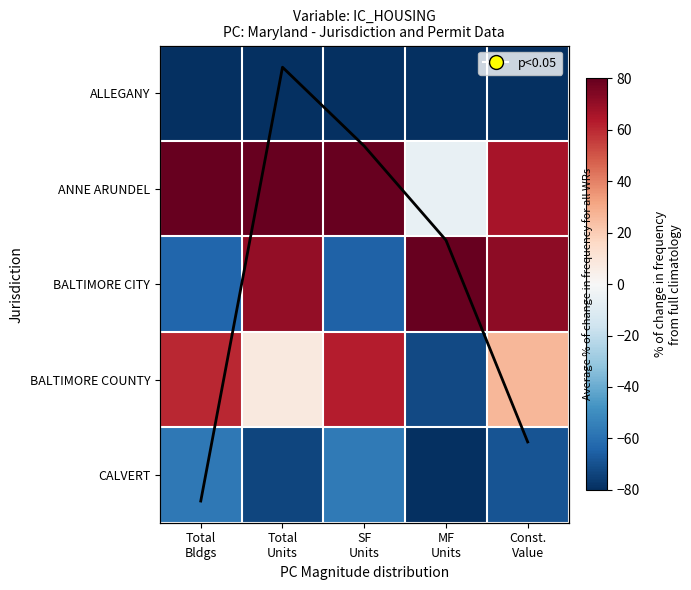

Reading left to right, extract all data points from this chart.

ALLEGANY: Total
Bldgs=-93.6	Total
Units=-96.1	SF
Units=-100.0	MF
Units=-100.0	Const.
Value=-95.2
ANNE ARUNDEL: Total
Bldgs=154.0	Total
Units=91.2	SF
Units=158.4	MF
Units=-6.0	Const.
Value=66.1
BALTIMORE CITY: Total
Bldgs=-63.3	Total
Units=70.6	SF
Units=-64.9	MF
Units=277.6	Const.
Value=71.4
BALTIMORE COUNTY: Total
Bldgs=60.2	Total
Units=8.0	SF
Units=62.9	MF
Units=-72.4	Const.
Value=26.7
CALVERT: Total
Bldgs=-57.4	Total
Units=-73.7	SF
Units=-56.4	MF
Units=-99.2	Const.
Value=-69.0